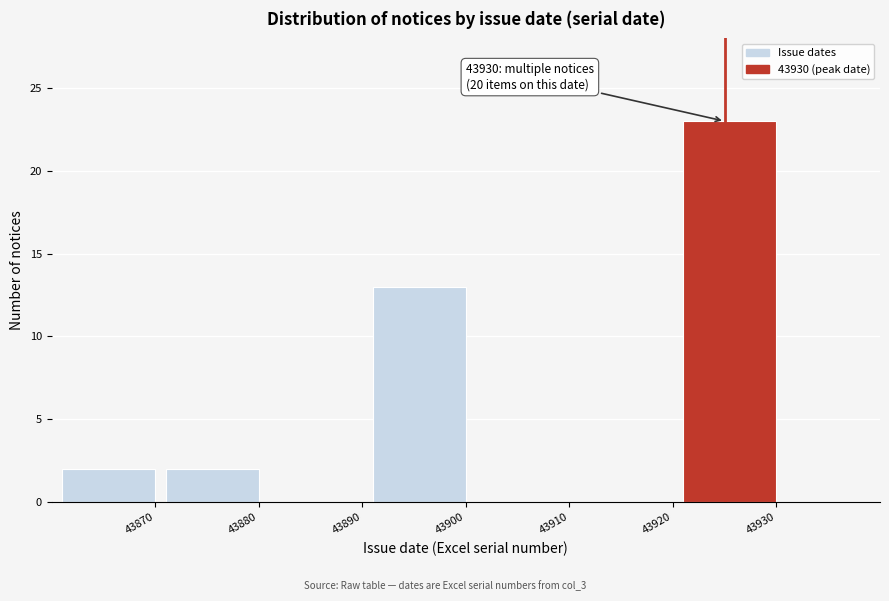

Reading left to right, what are all the values shown in this chart?

43870=2	43880=2	43890=0	43900=13	43910=0	43920=0	43930=23